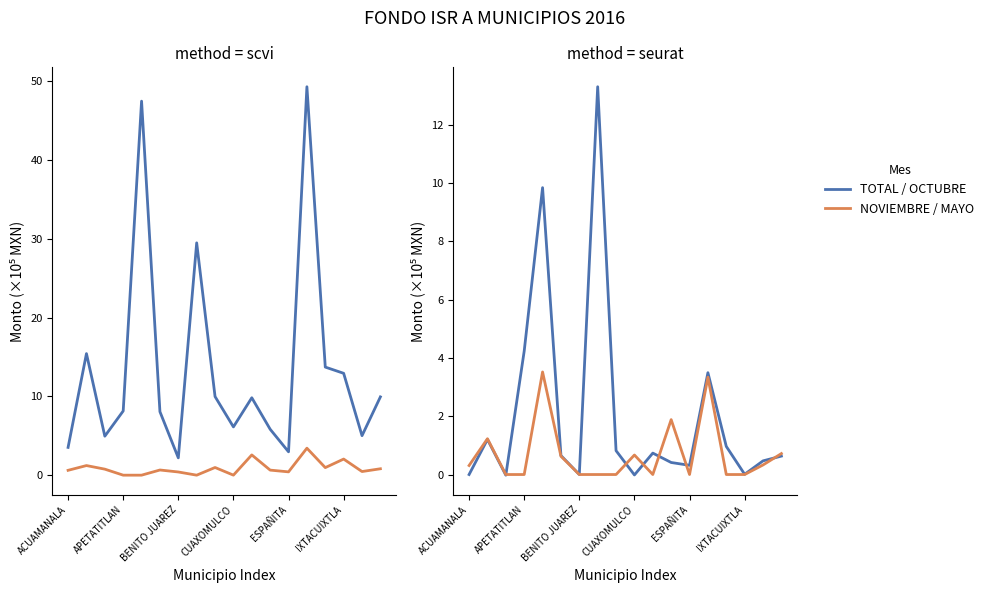

True or false: OCTUBRE and NOVIEMBRE intersect in this chart.

True